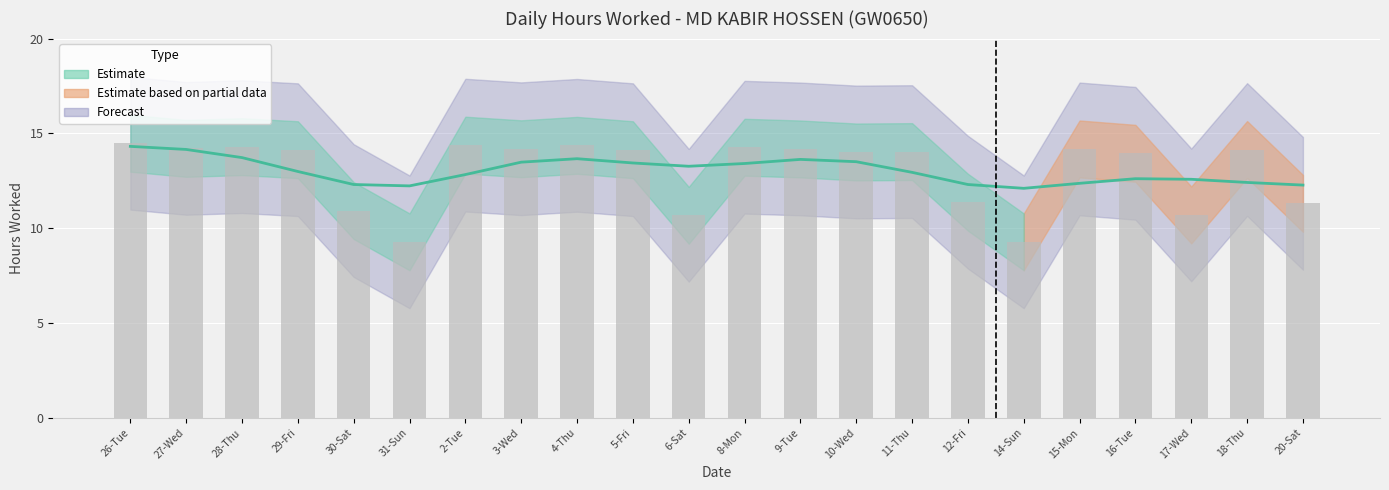

Reading left to right, list all the values displayed in this chart.

14.5	14.2	14.3	14.1	10.9	9.3	14.4	14.2	14.4	14.1	10.7	14.3	14.2	14.0	14.0	11.4	9.3	14.2	13.9	10.7	14.2	11.3